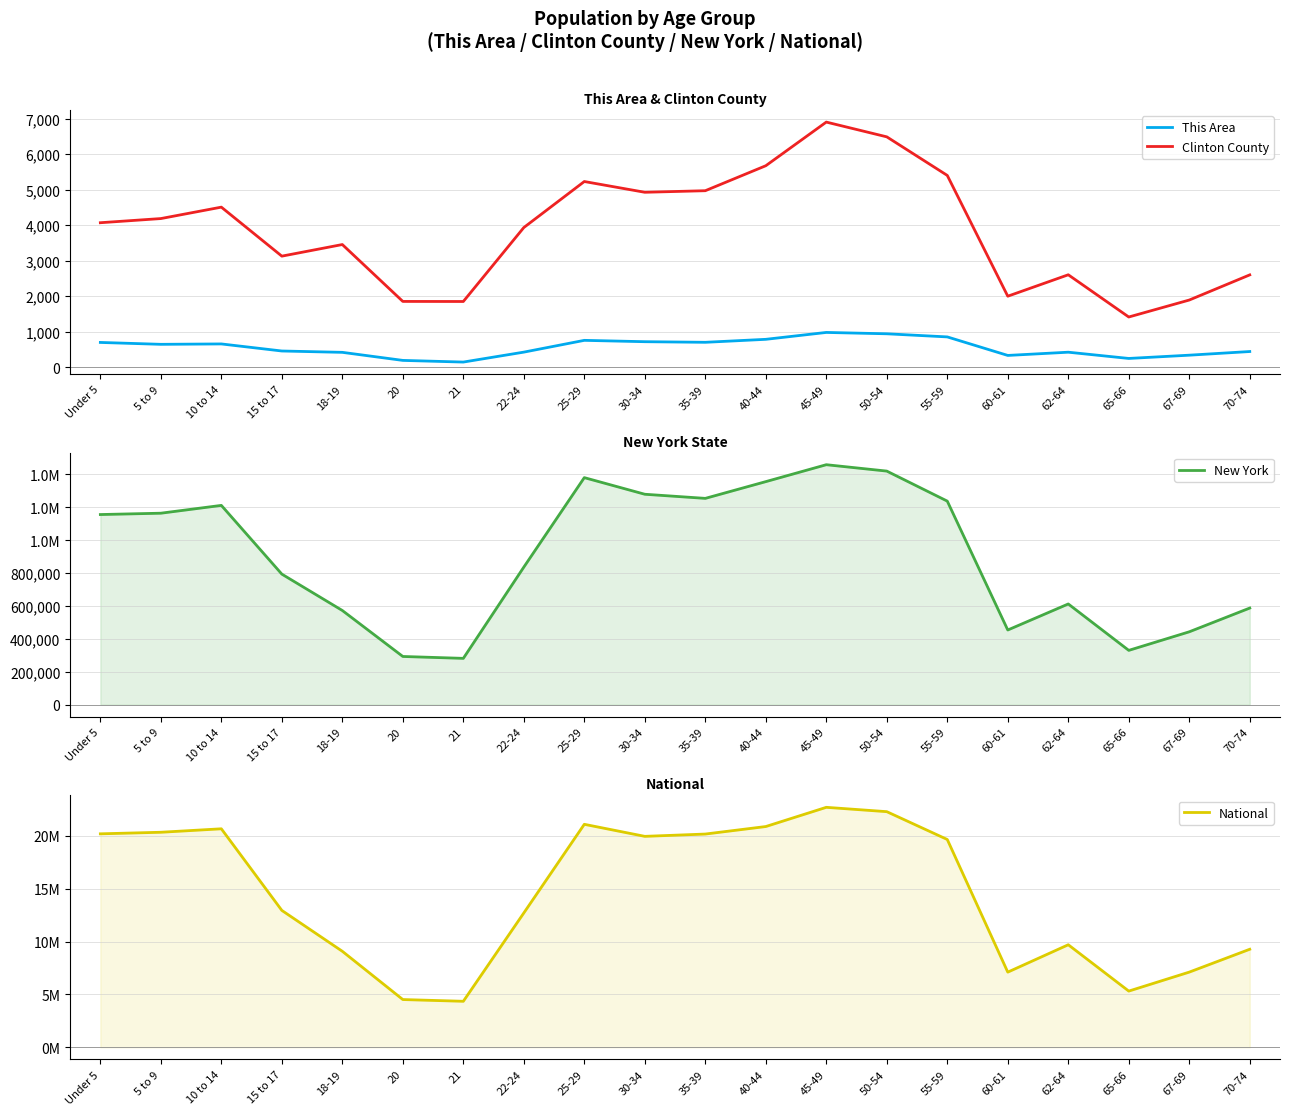

True or false: Clinton County and New York cross at least once.

False